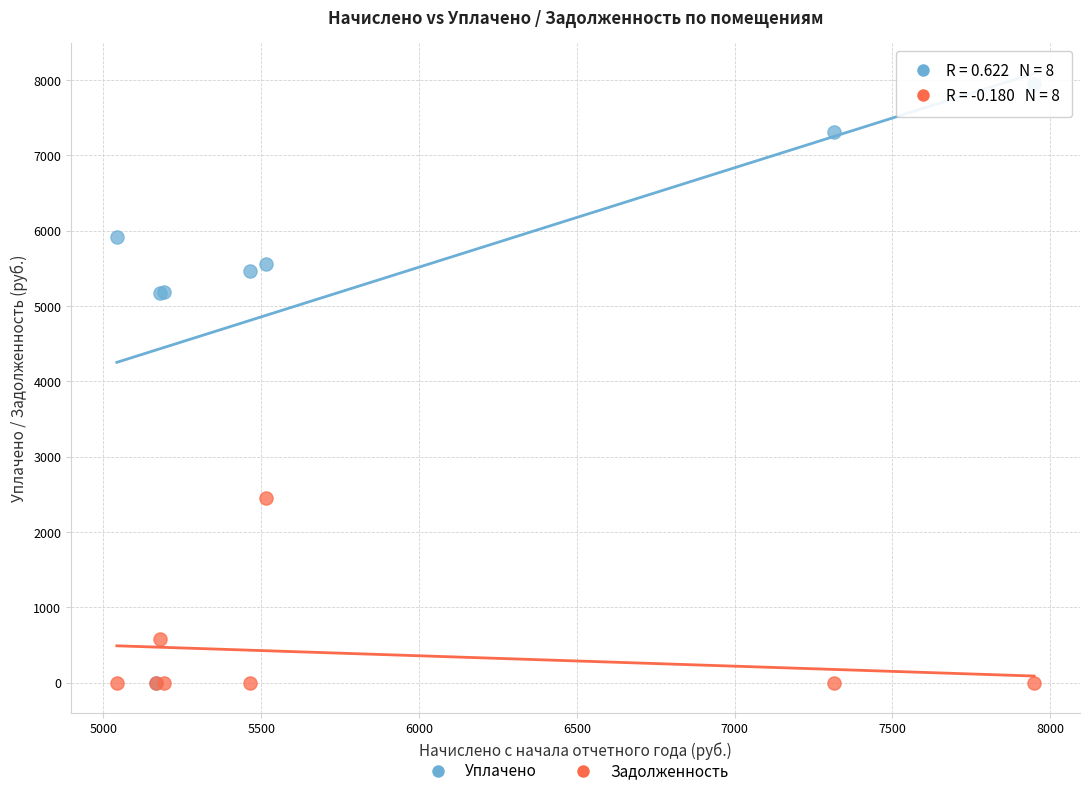

In the Задолженность series, what Y value is closest to 1225?

575.5